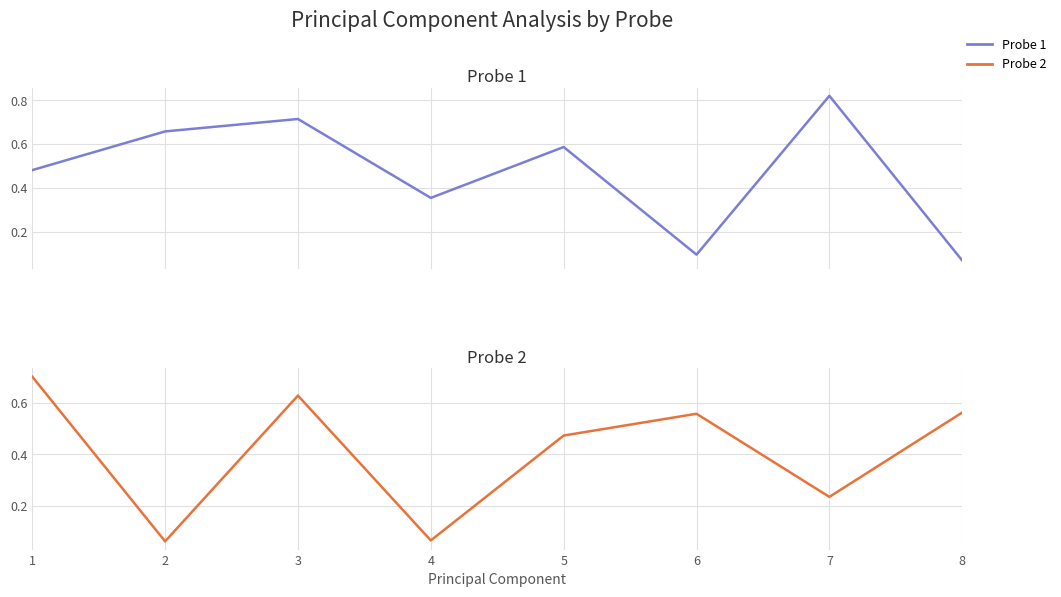

At which label is Probe 1 closest to 0?

8